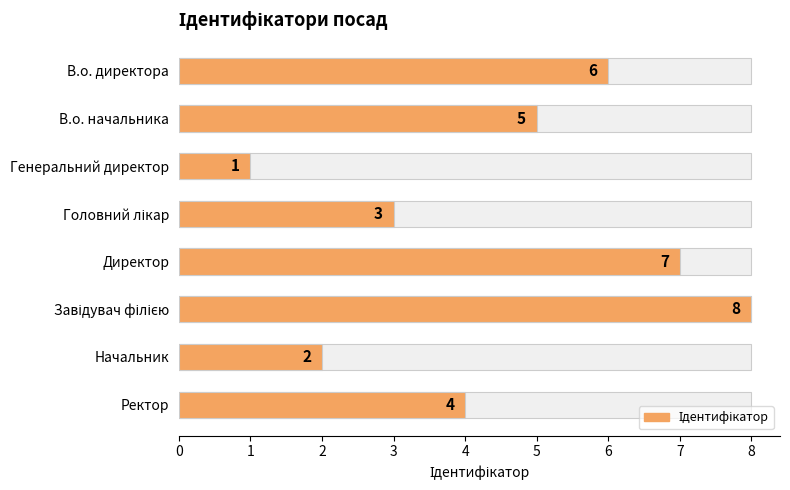

How many values are below 5?

4